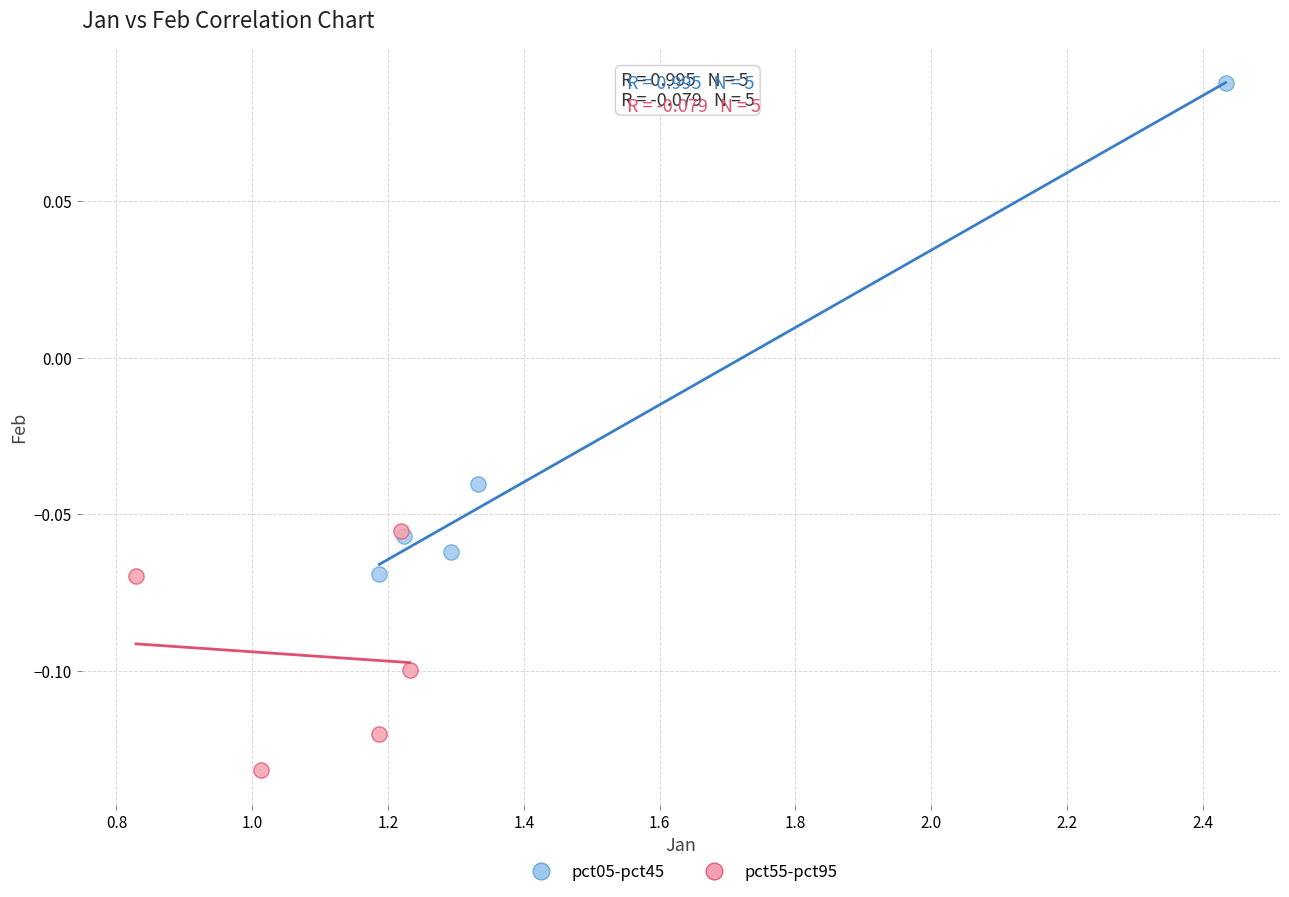

What are all the series names shown in the legend?

pct05-pct45, pct55-pct95